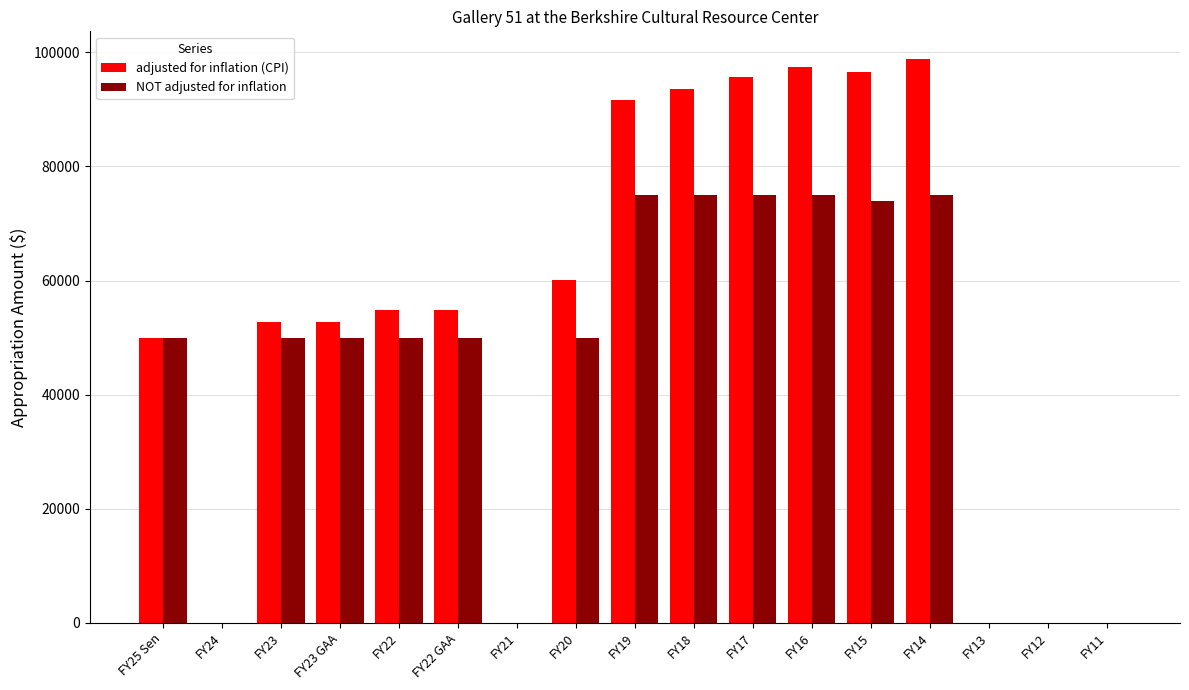

Are the bars grouped side by side (vs. stacked)?

Yes